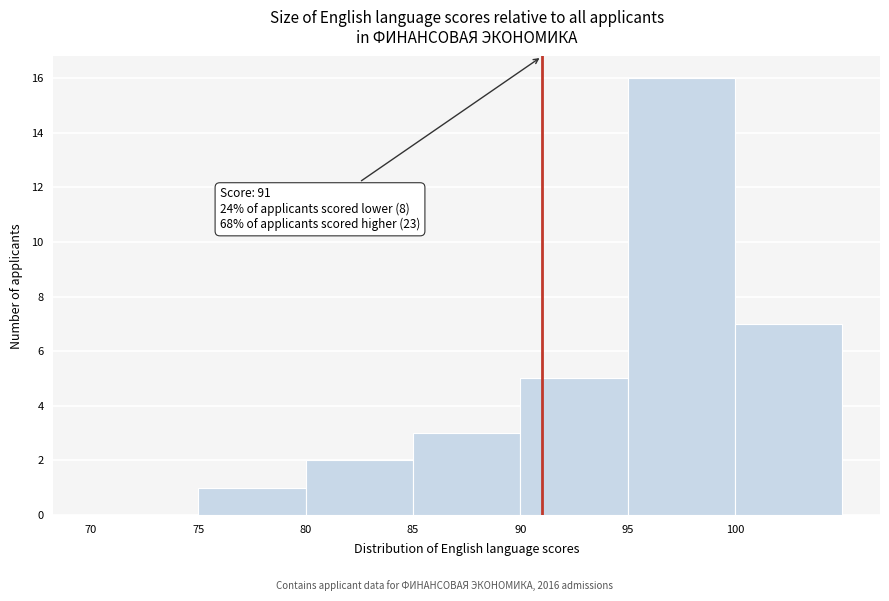

Over which range of the x-axis is the bar tallest?

95 to 100